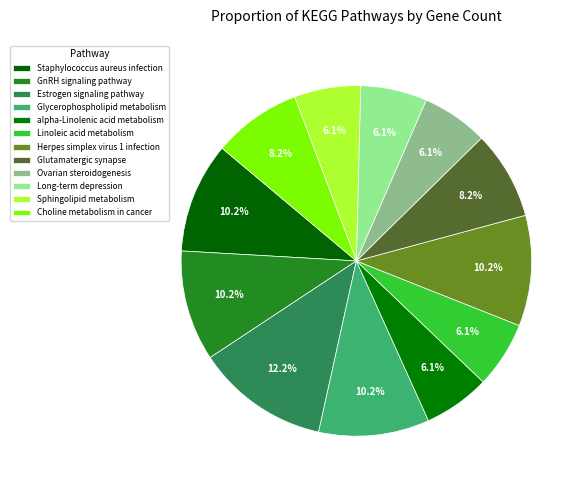

How many slices are in this pie chart?

12